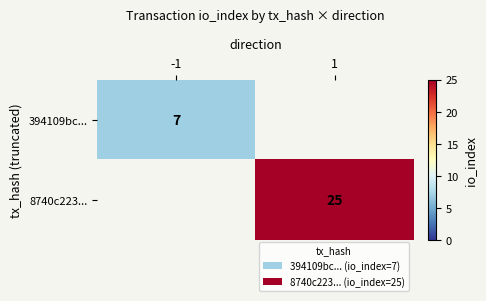

Is the value of 8740c223... at 1 greater than the value of 394109bc... at -1?

Yes